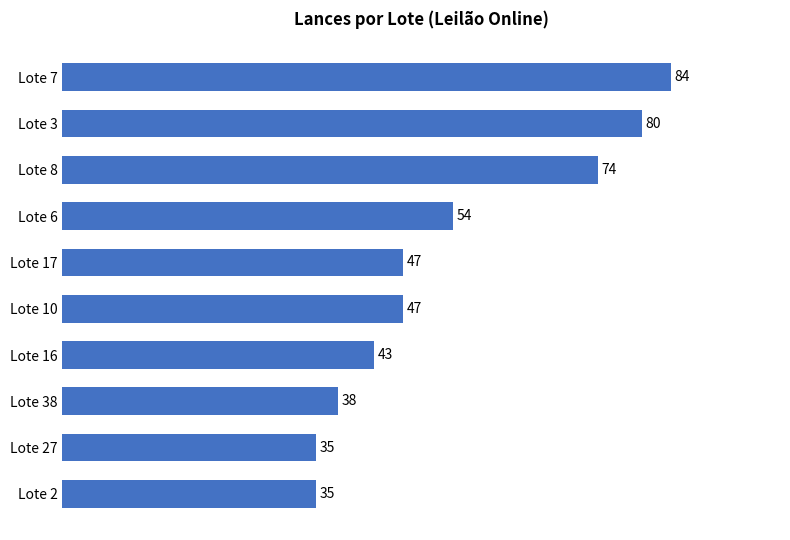

How many bars are there in total?

10